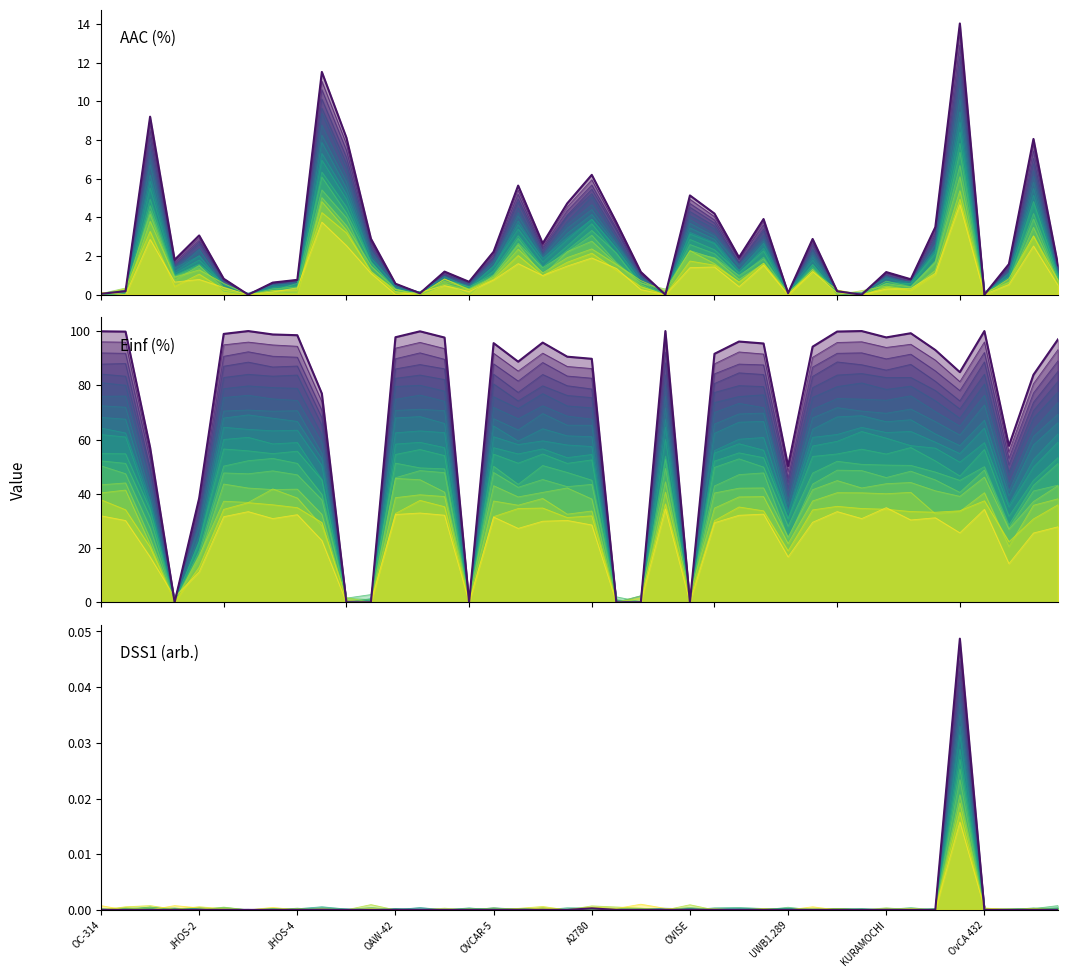

What is the greatest value displayed?

100.0